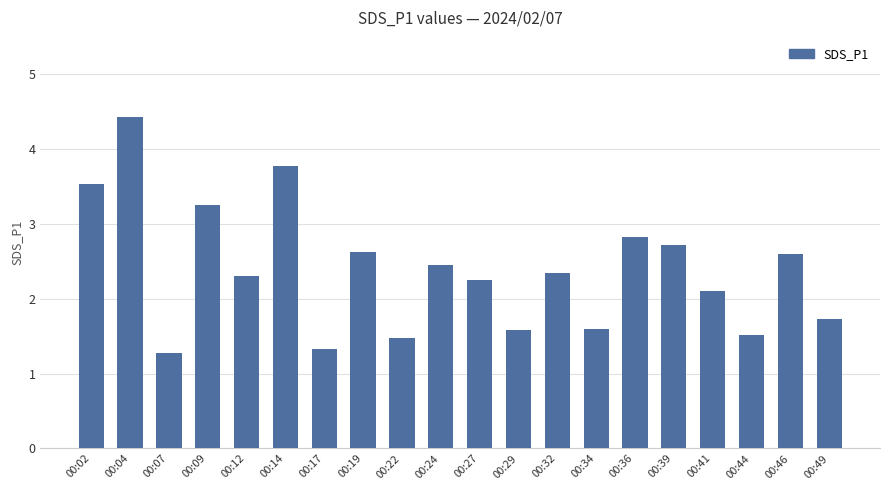

What is the difference between the maximum and minimum values?

3.2